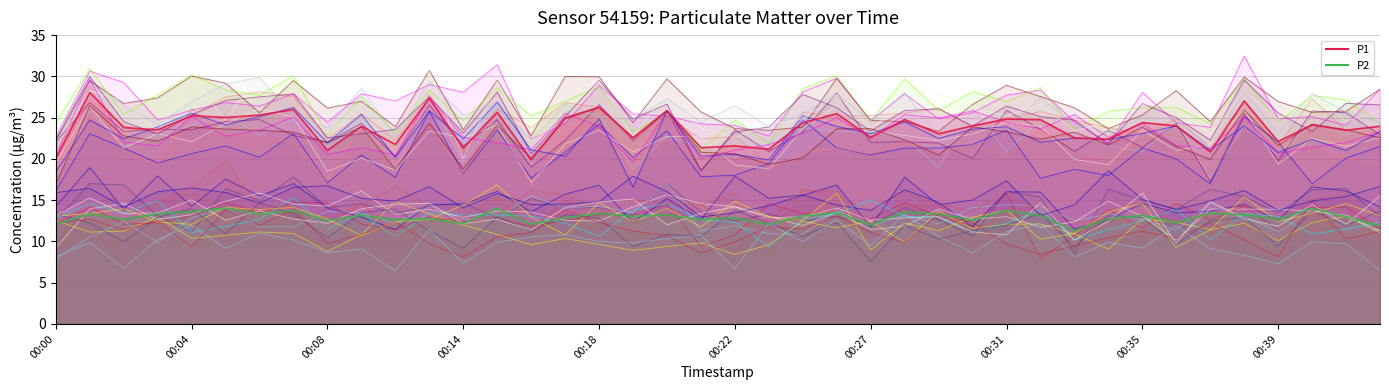

Rank the series at 00:14 from lowest to highest value.

P2, P1